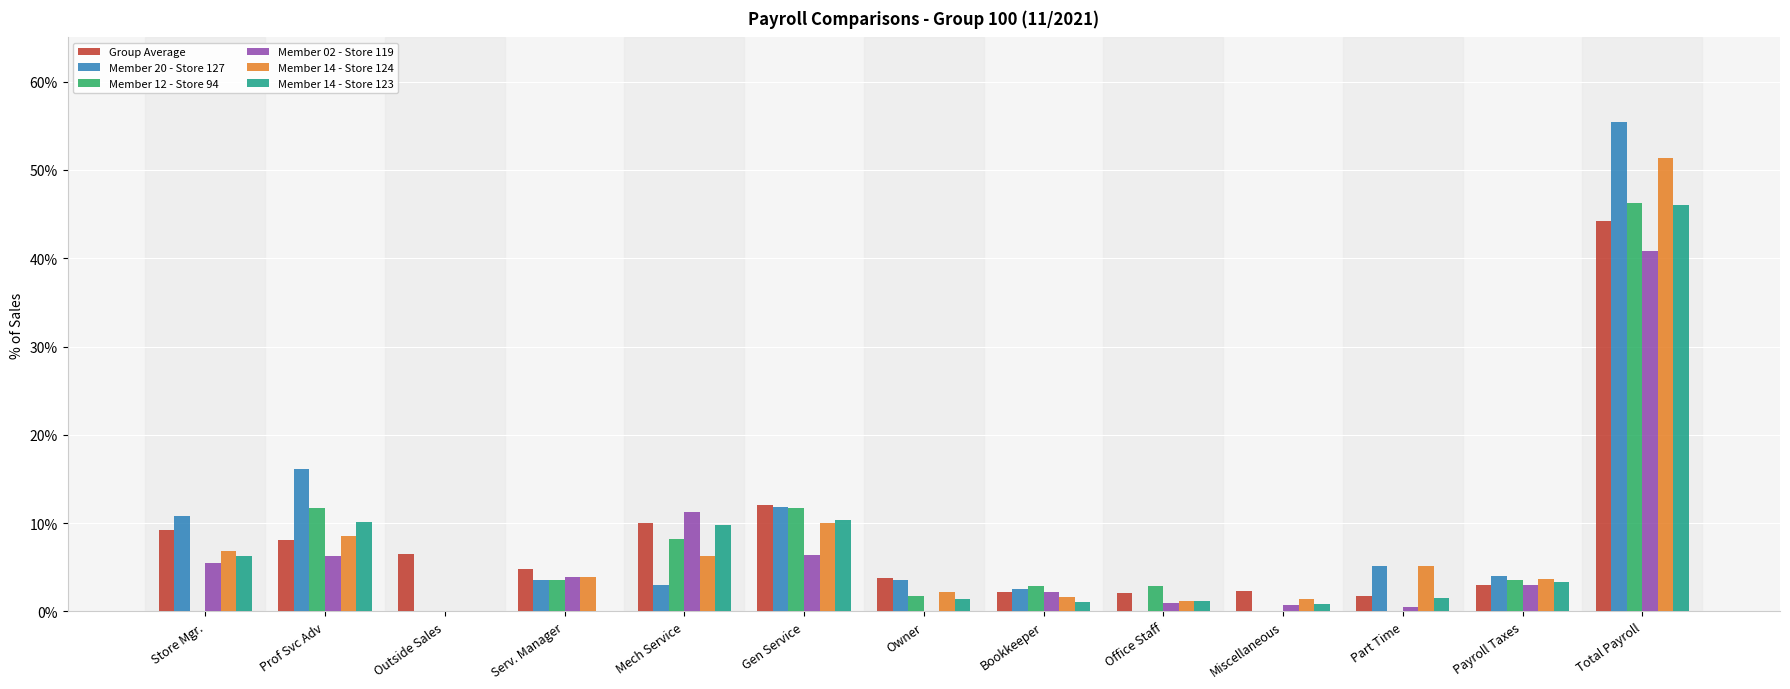

What is the maximum value shown in the chart?

0.6